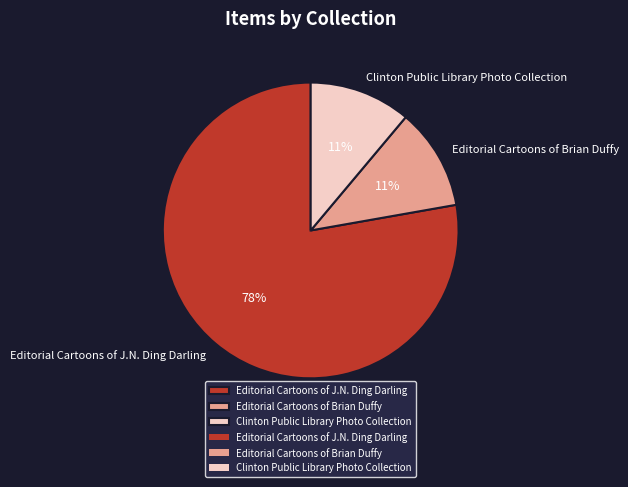

Combined, do Clinton Public Library Photo Collection and Editorial Cartoons of Brian Duffy account for over 50%?

No